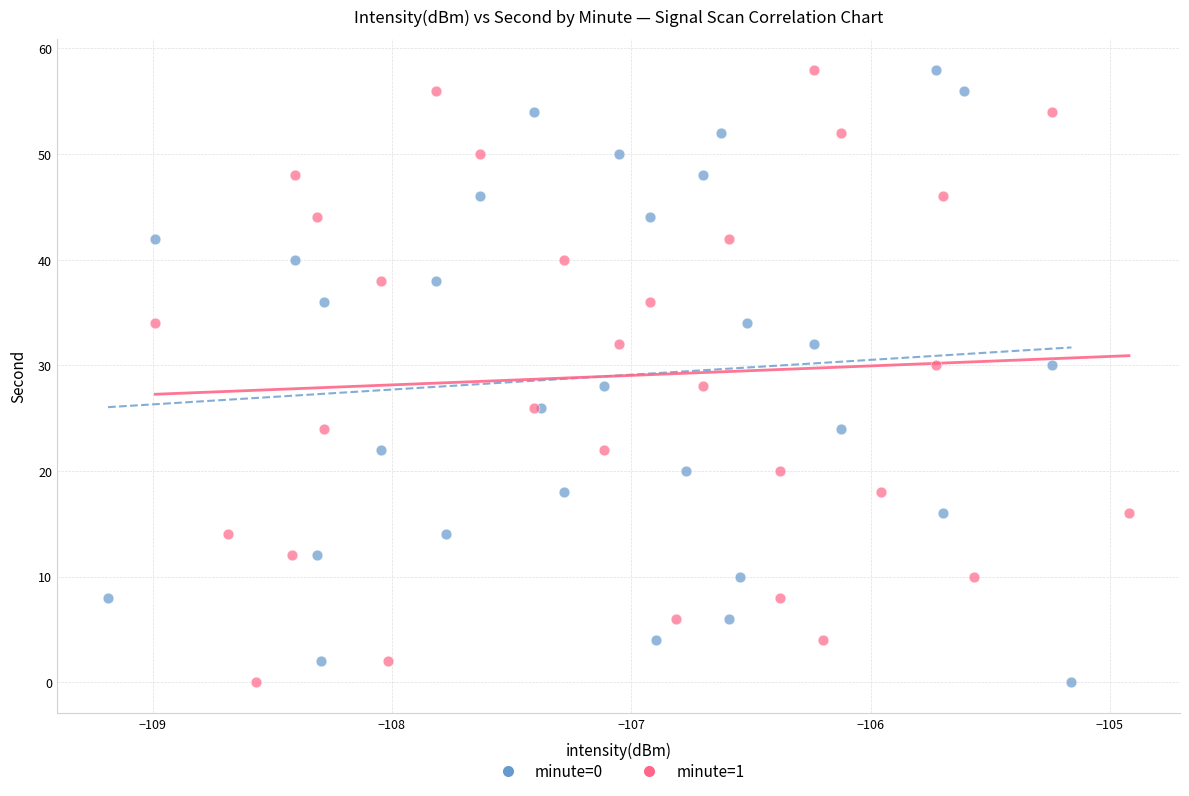

What are all the series names shown in the legend?

minute=0, minute=1